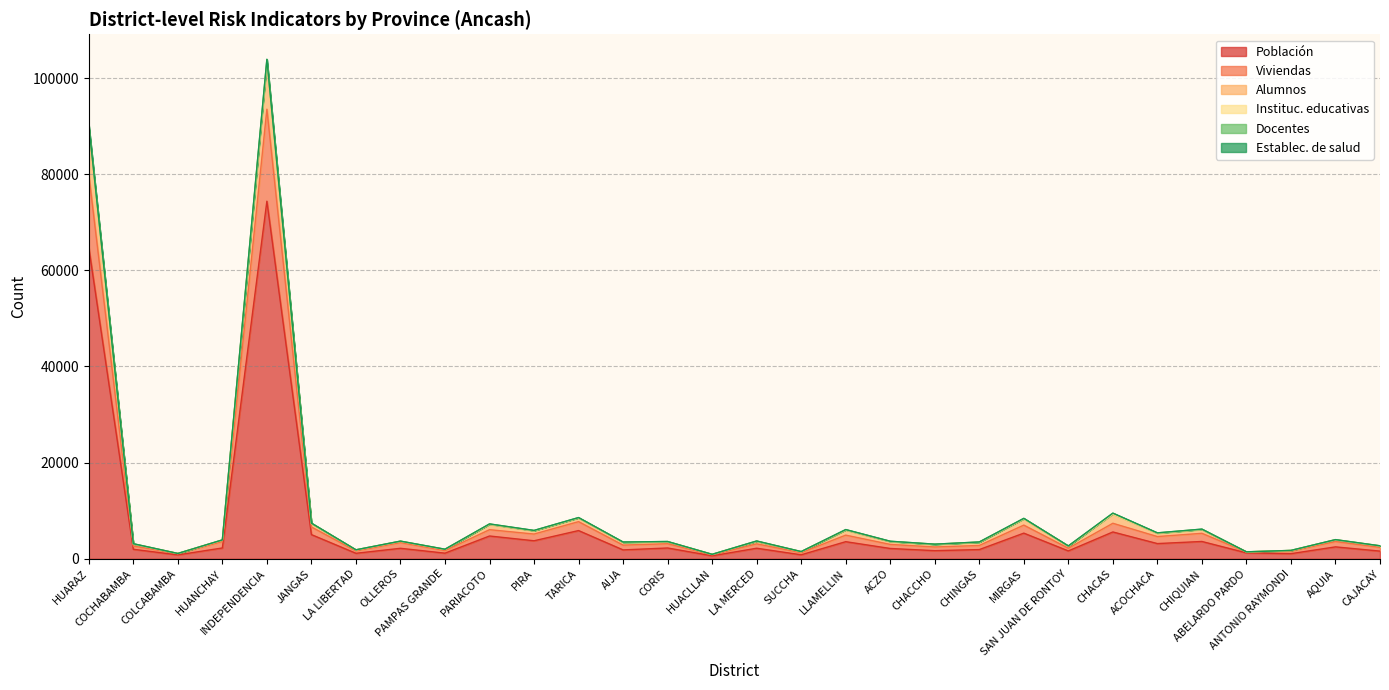

True or false: Población and Alumnos cross at least once.

False